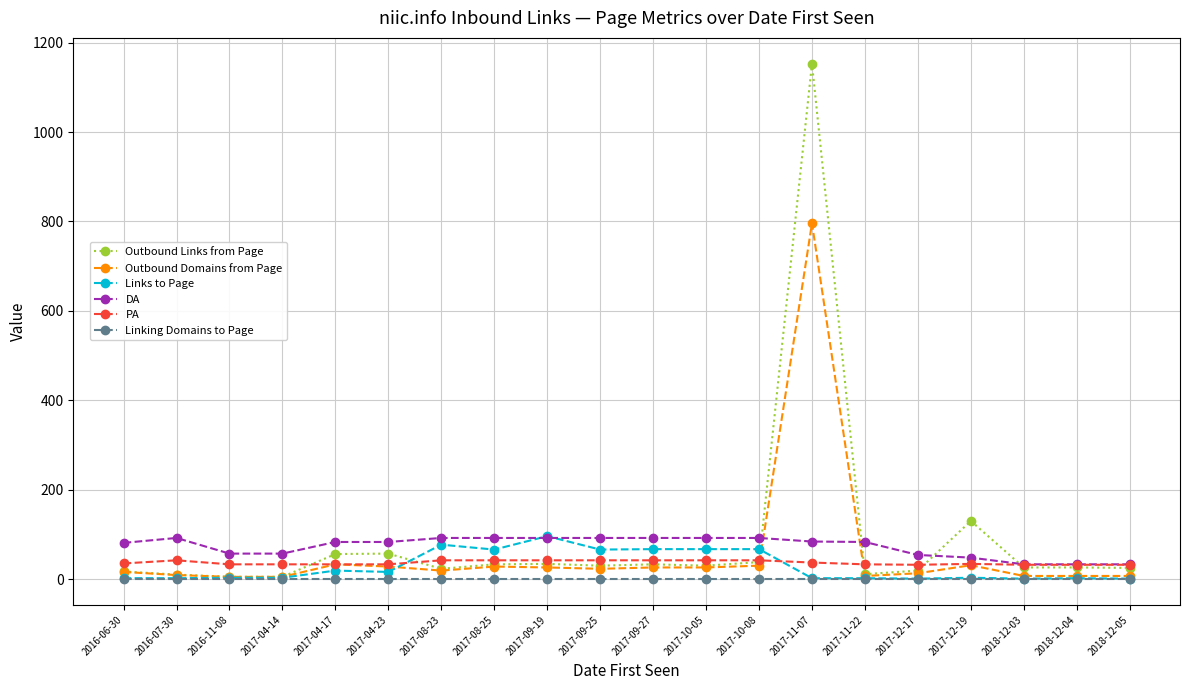

The Outbound Links from Page series shows 23 at 2017-08-23. True or false?

True